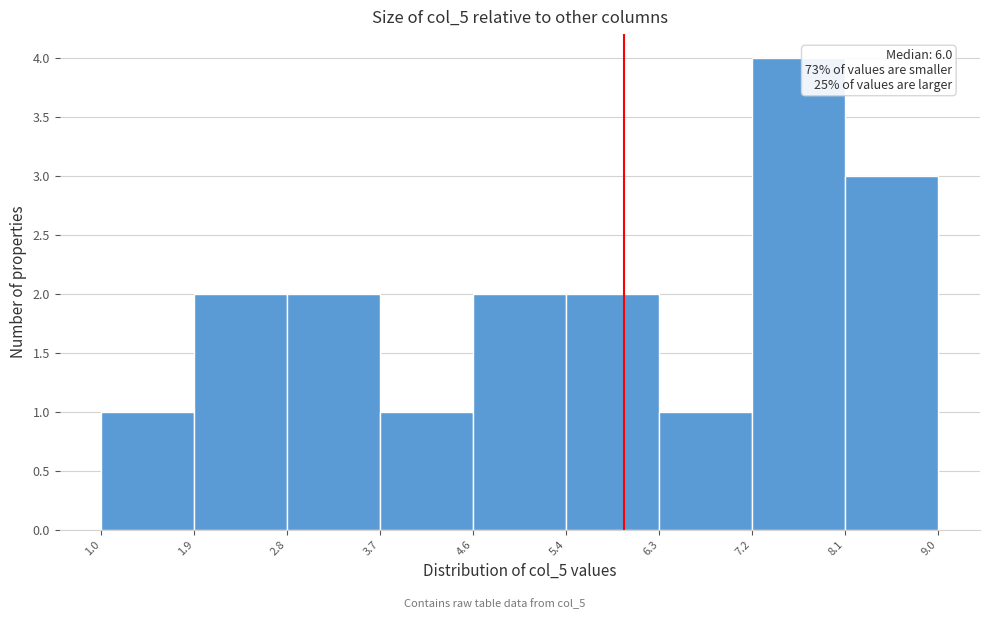

Over which range of the x-axis is the bar tallest?

7.2 to 8.1